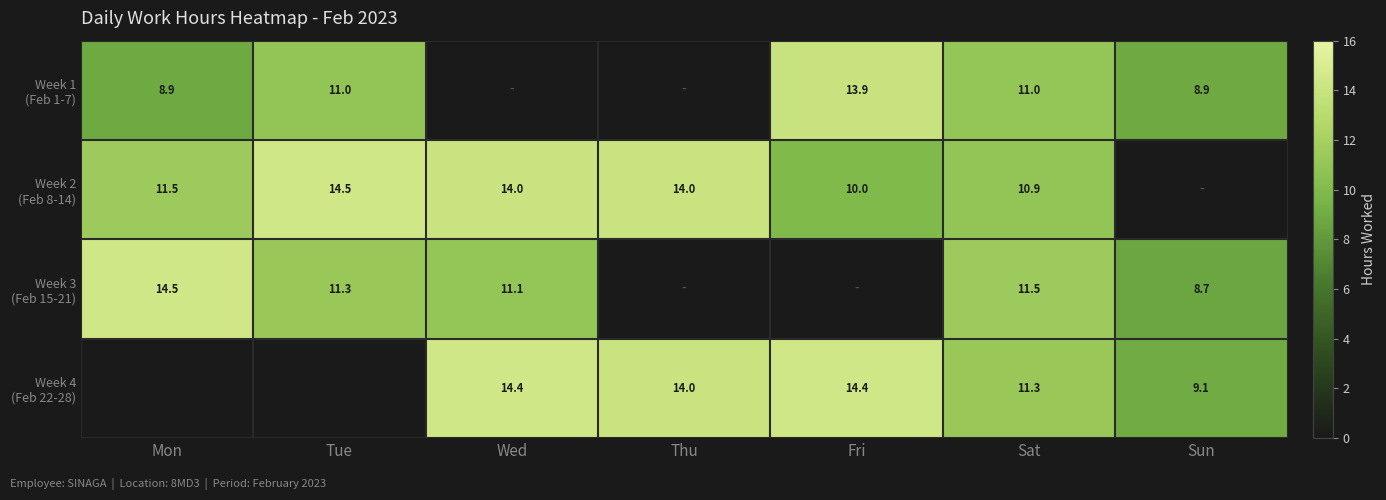

What is the spread (max minus min) of values at Thu?

14.0